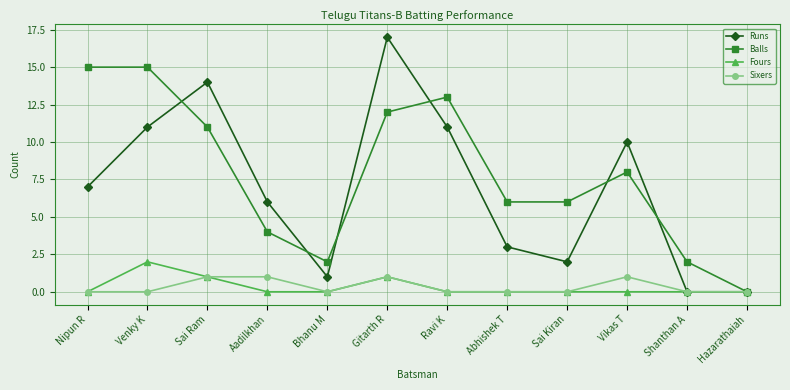

Reading left to right, extract all data points from this chart.

Runs: 7	11	14	6	1	17	11	3	2	10	0	0
Balls: 15	15	11	4	2	12	13	6	6	8	2	0
Fours: 0	2	1	0	0	1	0	0	0	0	0	0
Sixers: 0	0	1	1	0	1	0	0	0	1	0	0